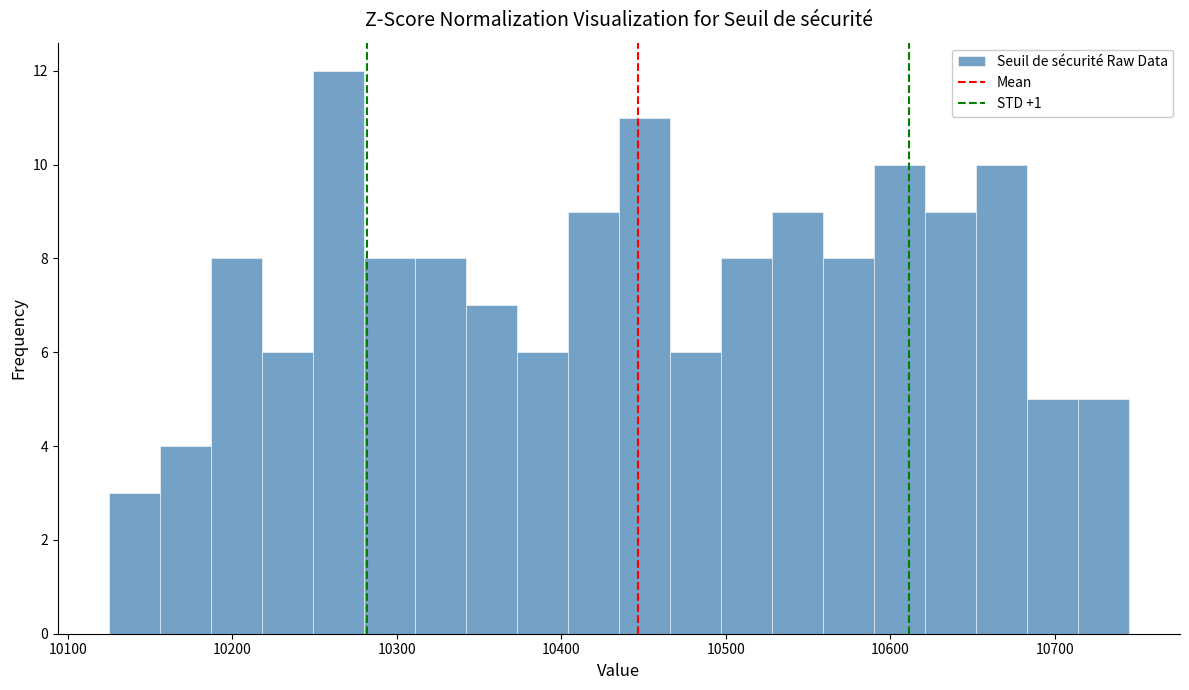

Around what value on the x-axis is the tallest bar? Give the approximate position of its centre, as read against the axis.

10260